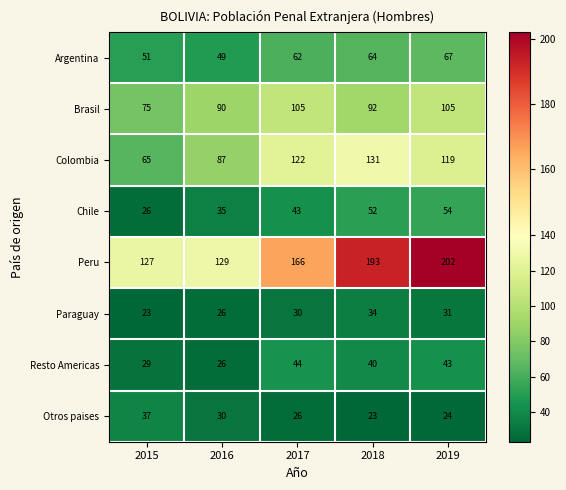

True or false: Chile has a value of 18 at 2019.

False